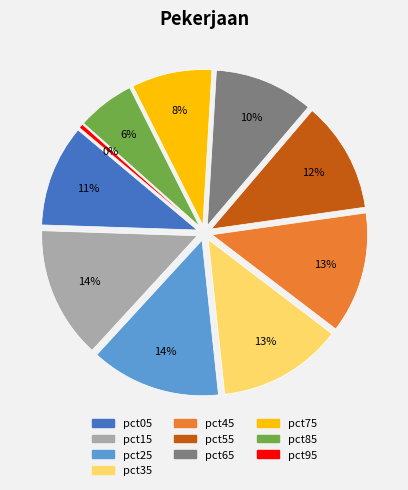

To the nearest percent, what is the average slice percentage?

10%